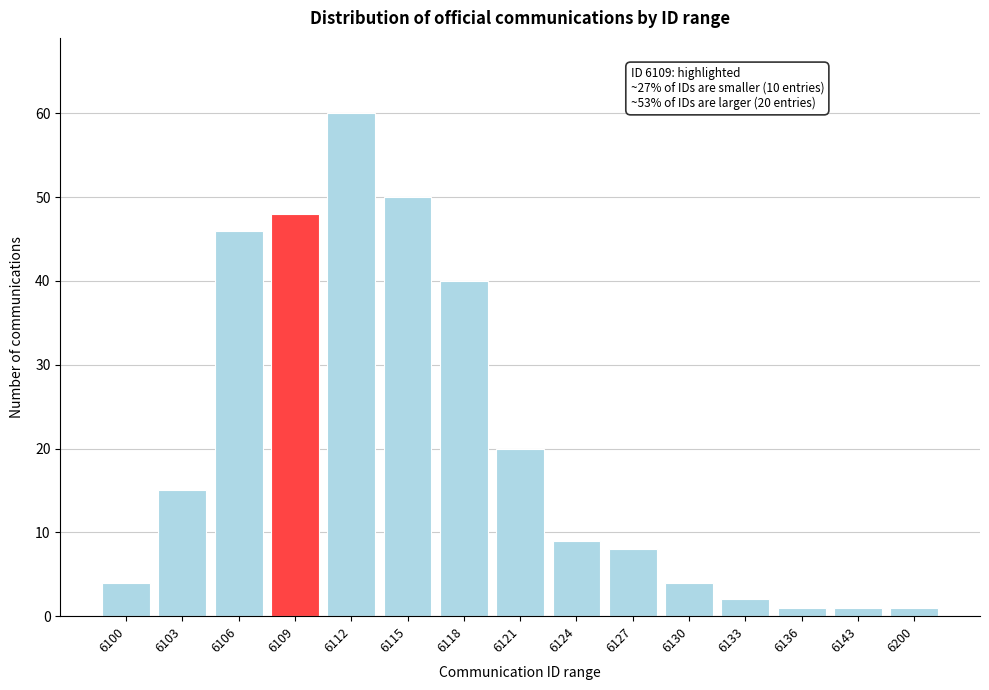

Reading right to left, transcribe all the data shown in this chart.

1	1	1	2	4	8	9	20	40	50	60	48	46	15	4